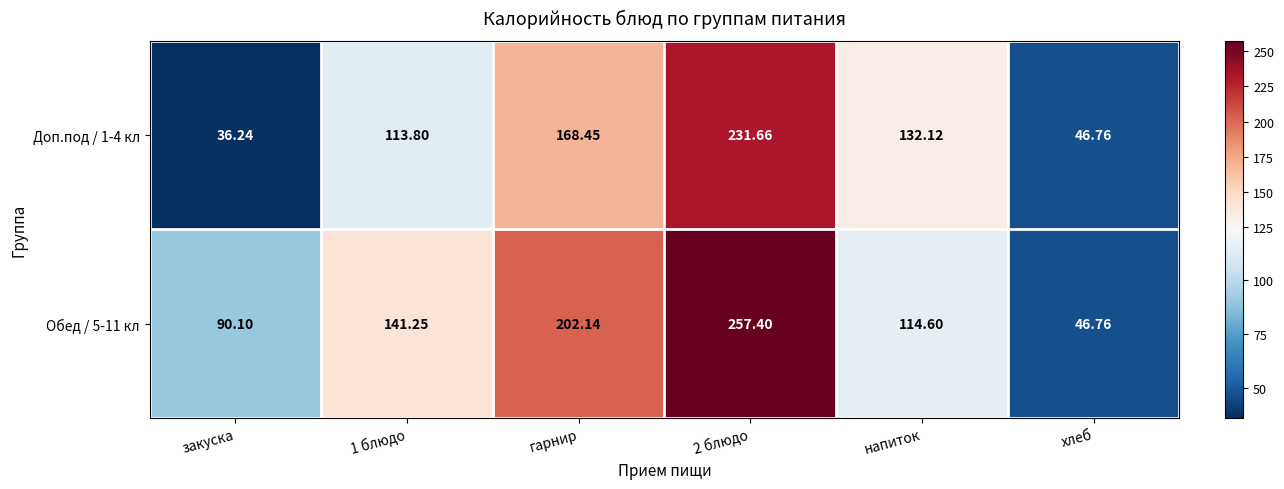

Which category has the lowest value across all series?

закуска